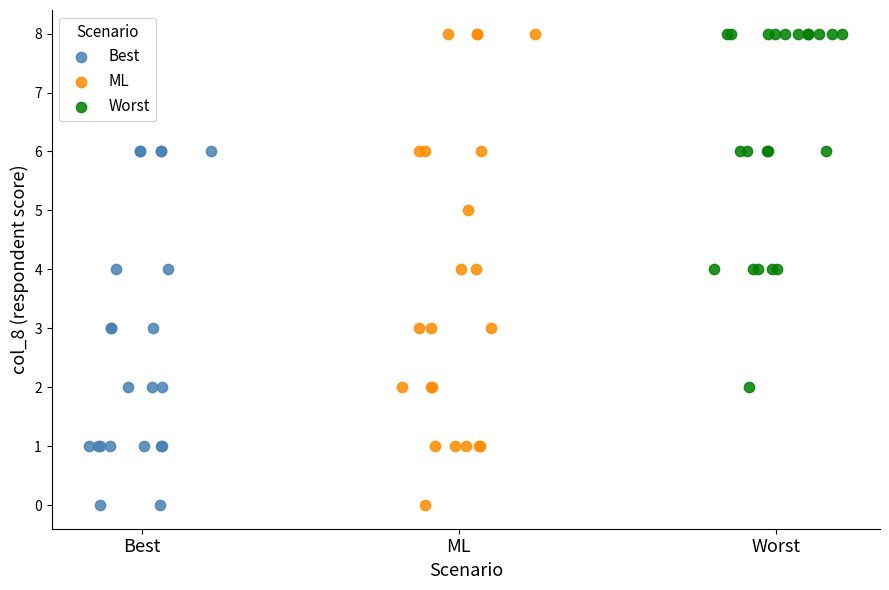

Which series has the widest spread of Y values?

ML